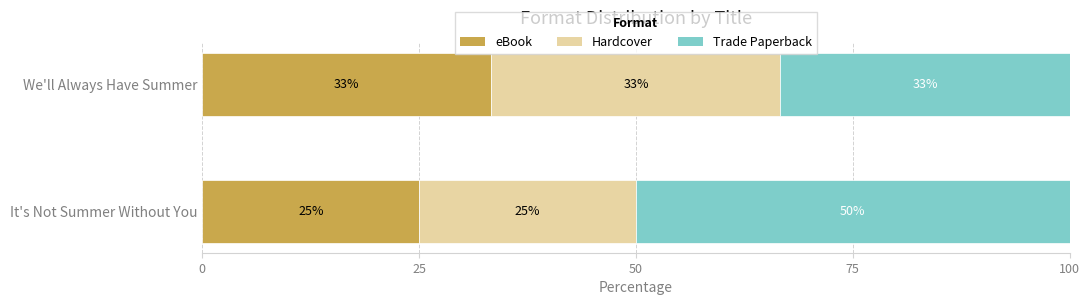

The value of eBook at We'll Always Have Summer is 33.3. True or false?

True